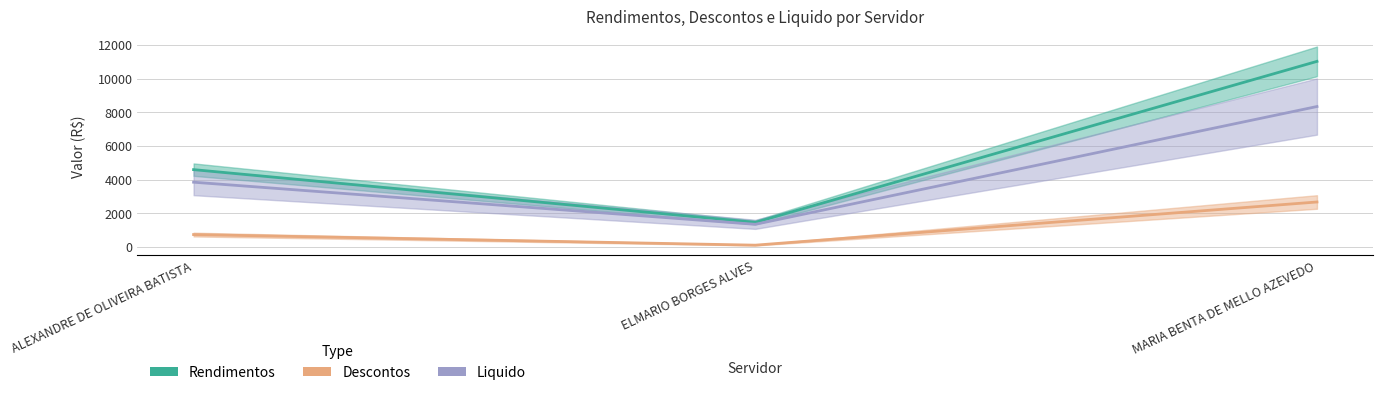

What is the difference between the maximum and minimum values in the Rendimentos series?

9554.0